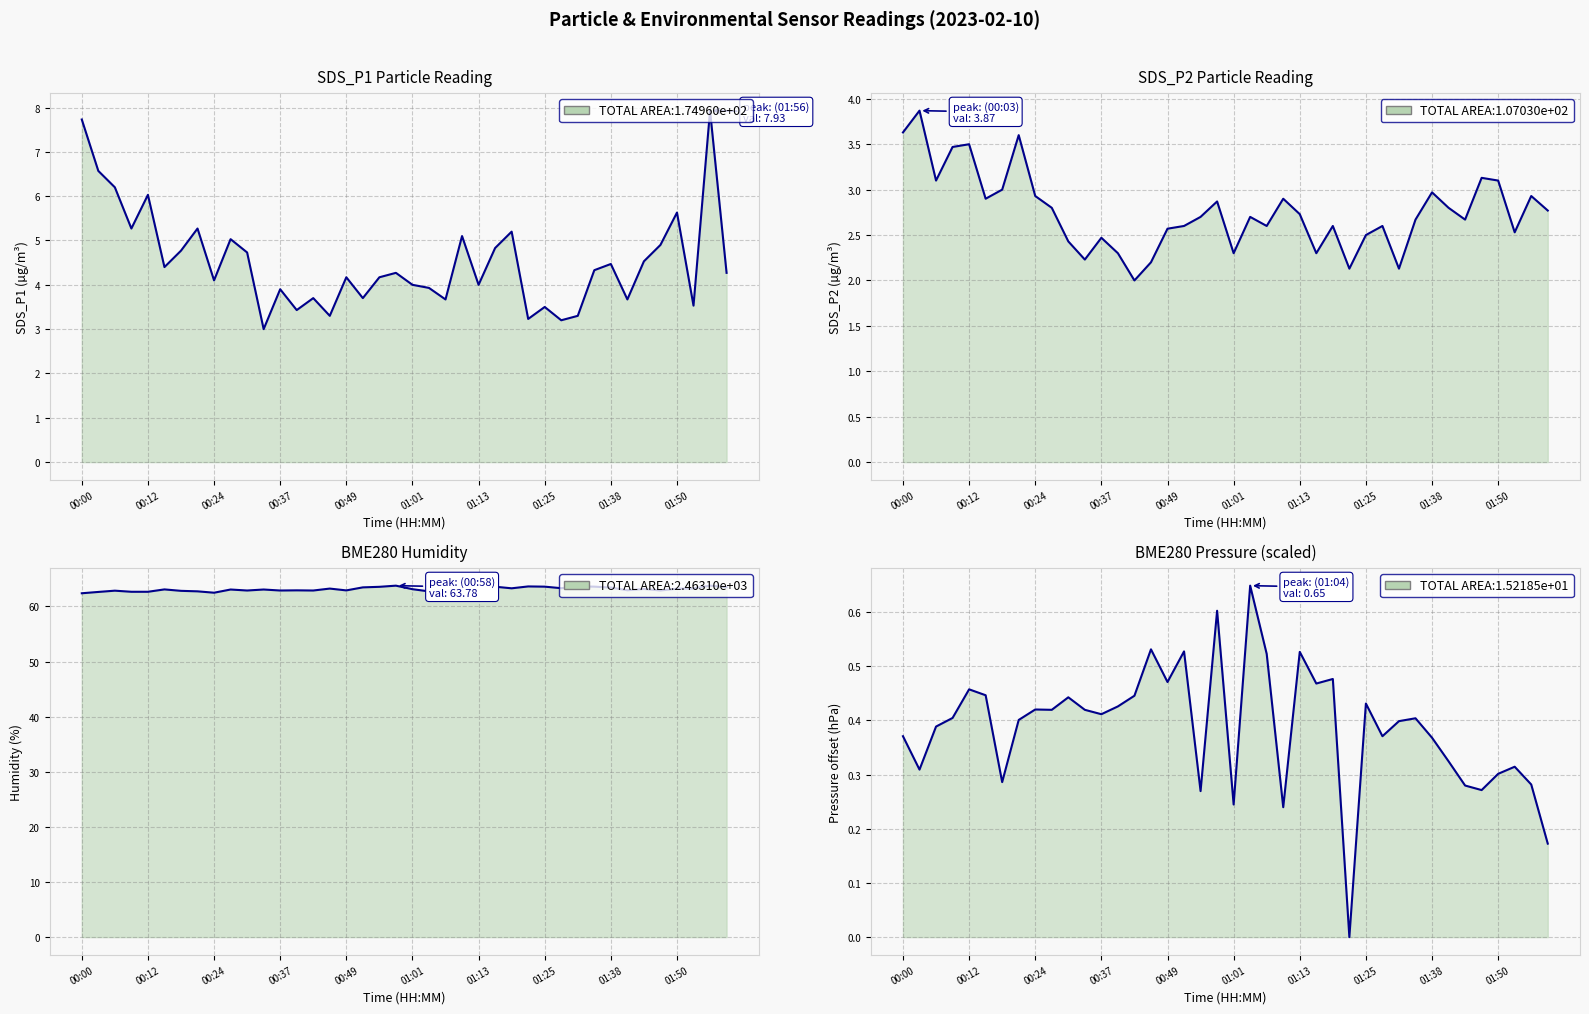

Which series has the largest range (max minus min)?

SDS_P1